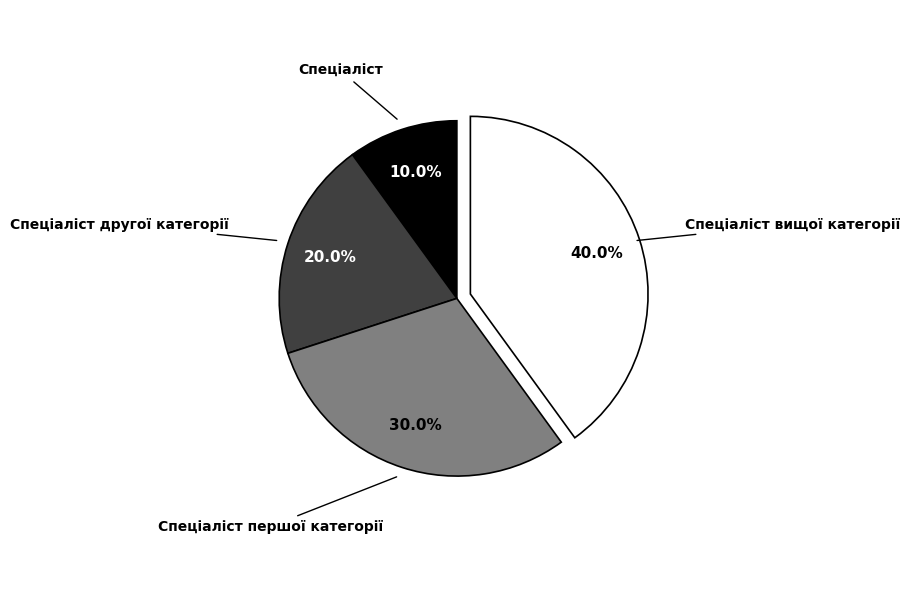

Combined, what portion of the pie is Спеціаліст першої категорії and Спеціаліст вищої категорії?

70.0%